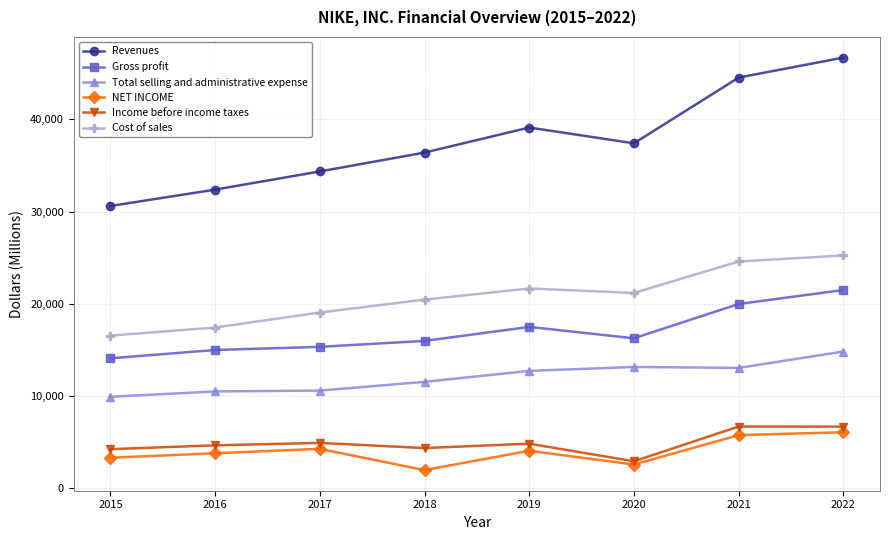

At which category is the sum across all series the highest?

2022